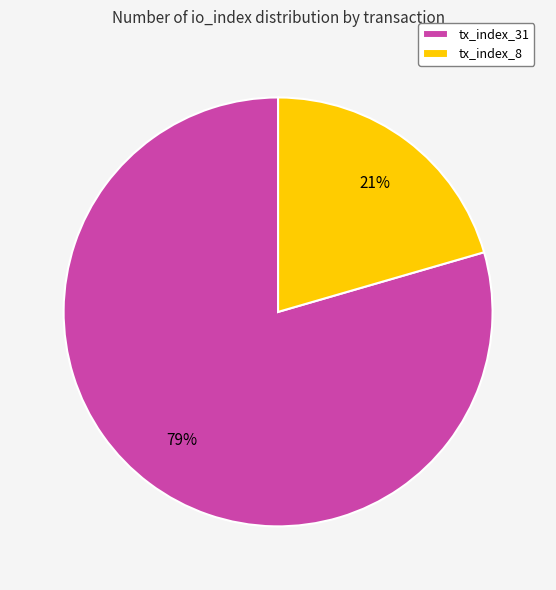

Which slice is the largest?

tx_index_31